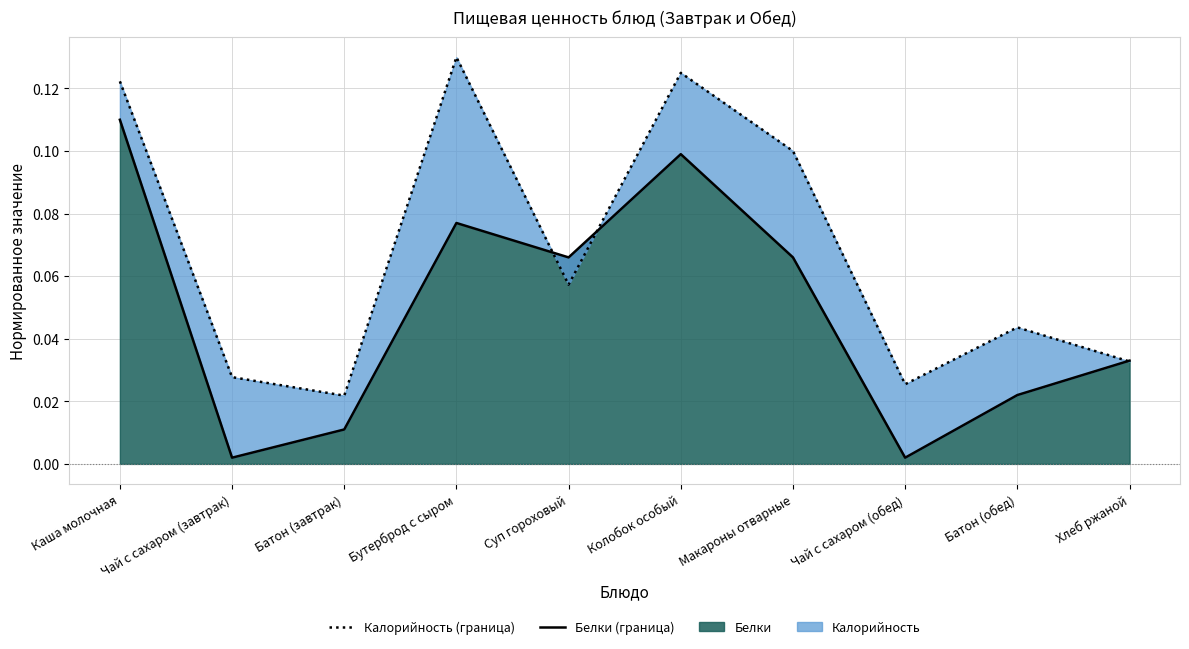

Between Чай с сахаром (завтрак) and Макароны отварные, which series saw the biggest shift?

Калорийность (граница)